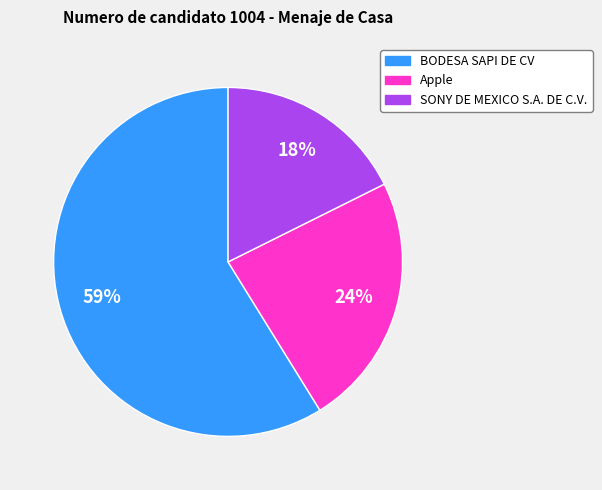

To the nearest percent, what is the average slice percentage?

33%